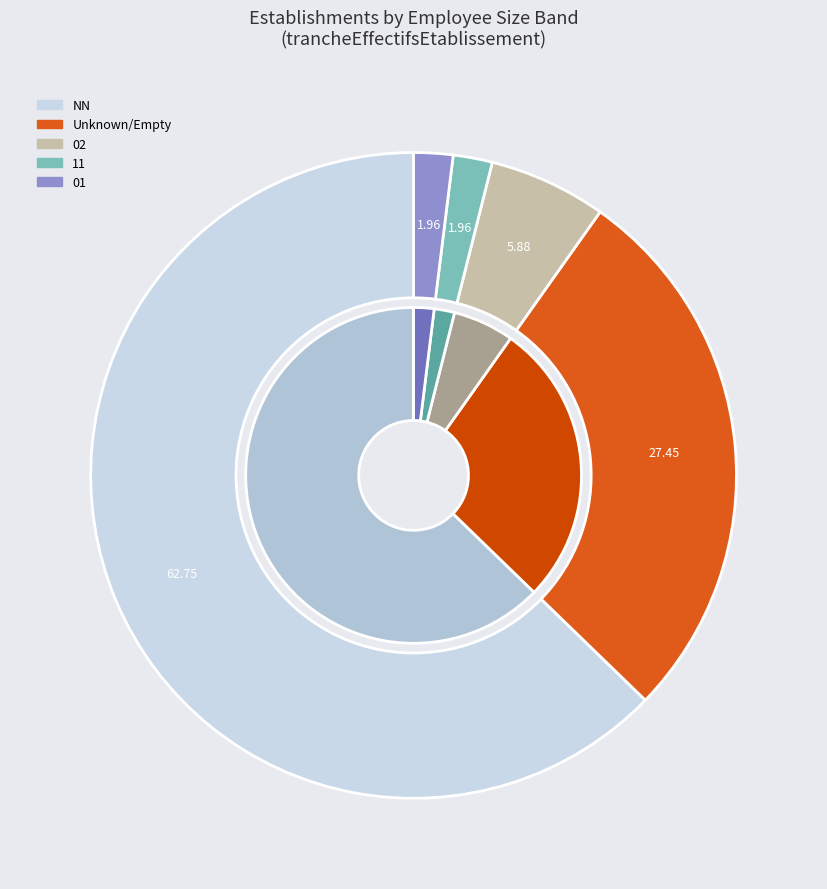

Is the sum of  and 11 greater than half?

No